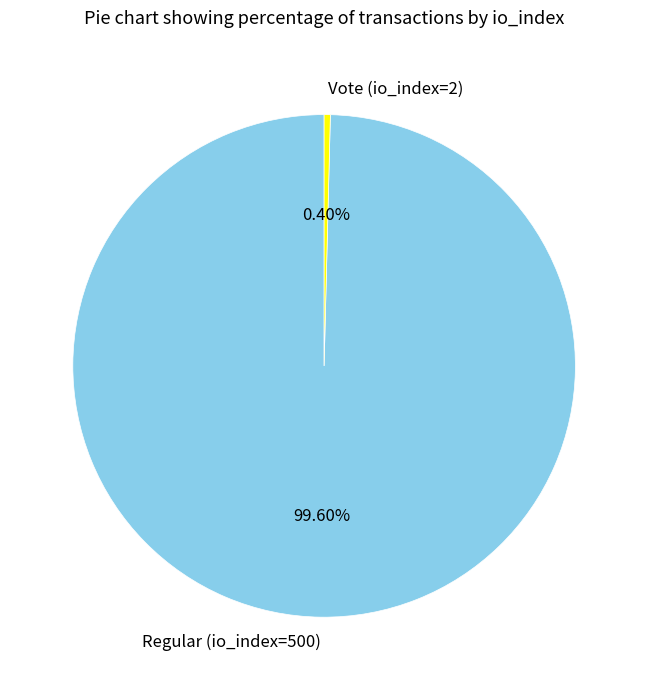

To the nearest percent, what is the difference between the Vote (io_index=2) and Regular (io_index=500) slice percentages?

99%